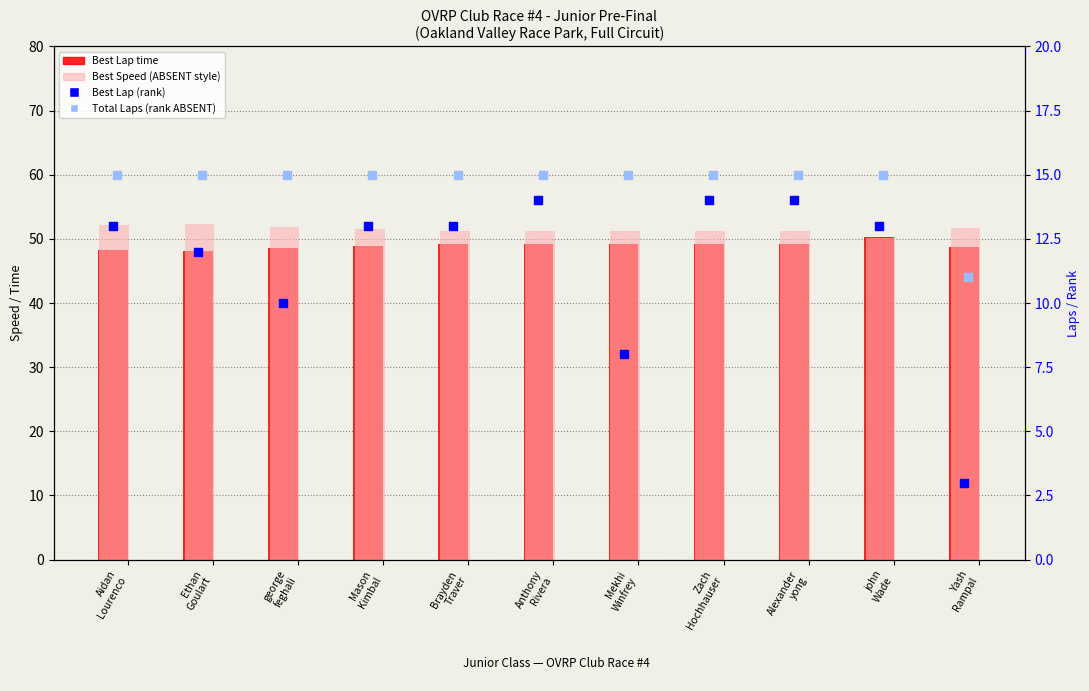

At how many categories does at least one series exceed 37?

11